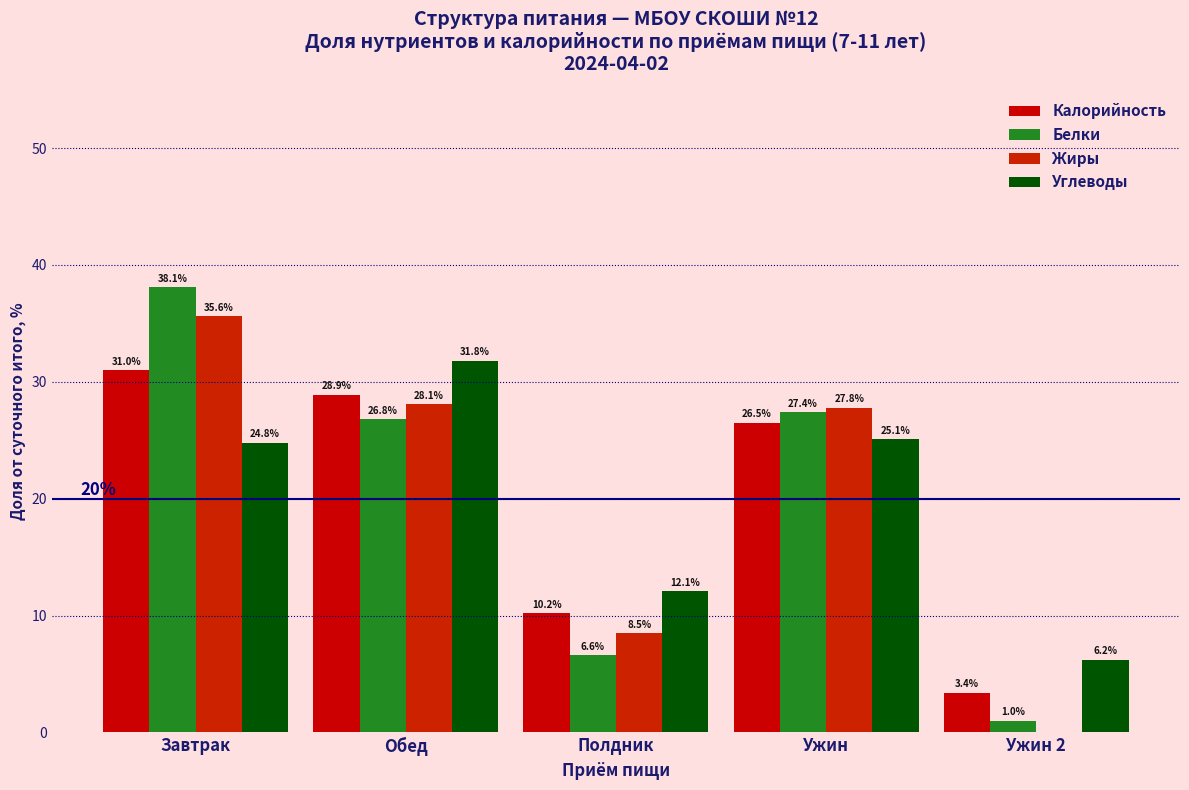

The Углеводы series shows 3.1 at Полдник. True or false?

False